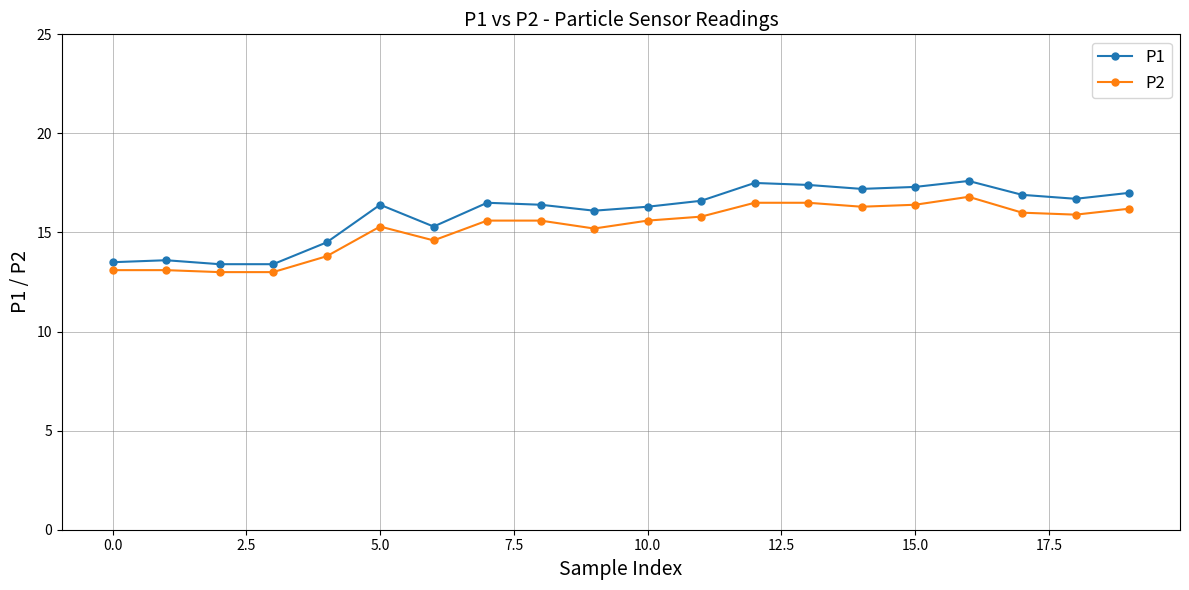

True or false: P1 has more than 2 interior local peaks.

True